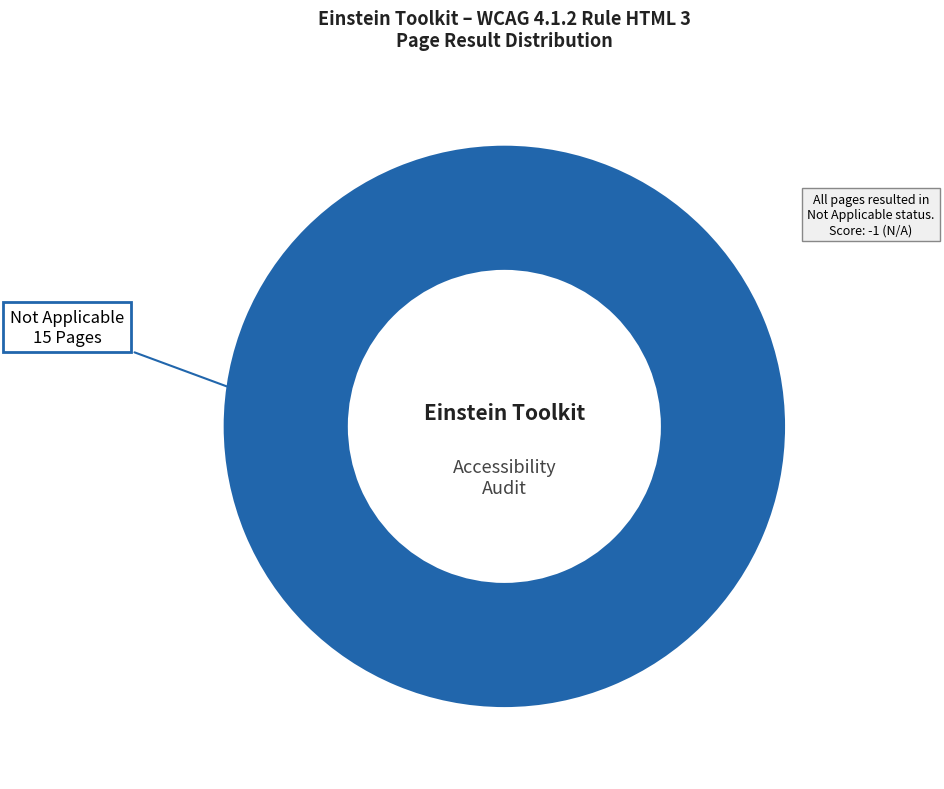

True or false: Not Applicable accounts for 89% of the total.

False